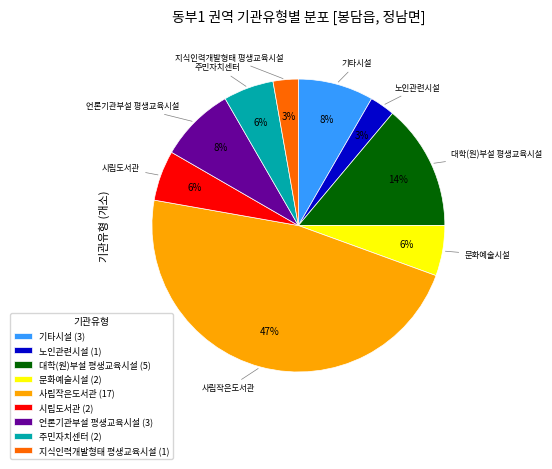

Do 지식인력개발형태 평생교육시설 (1) and 문화예술시설 (2) together represent more than half of the pie?

No